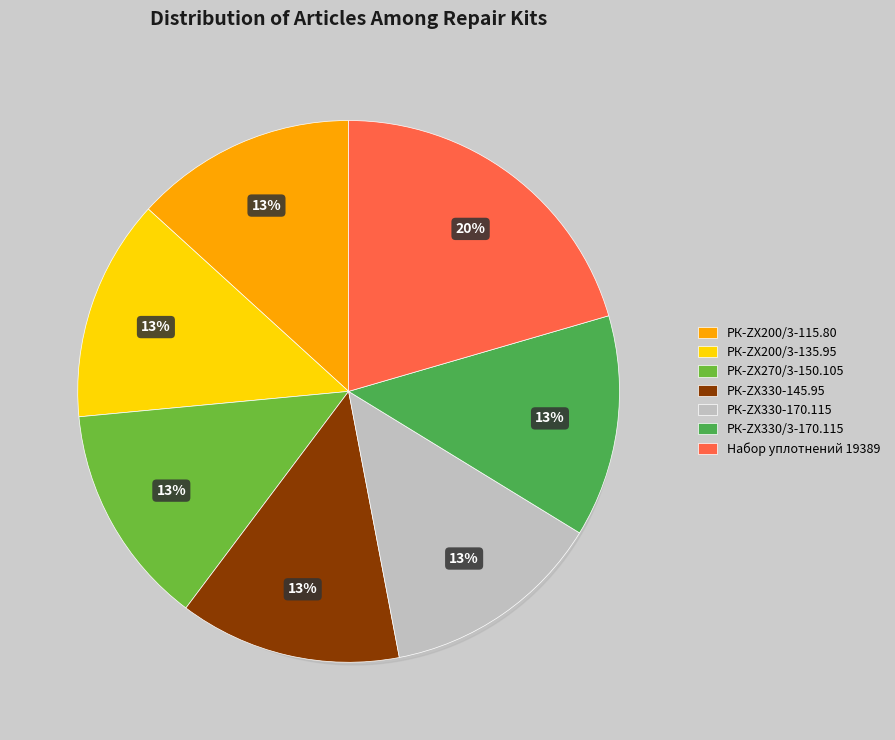

What is the ratio of the value at Набор уплотнений 19389 to the value at РК-ZX330-170.115?

1.5